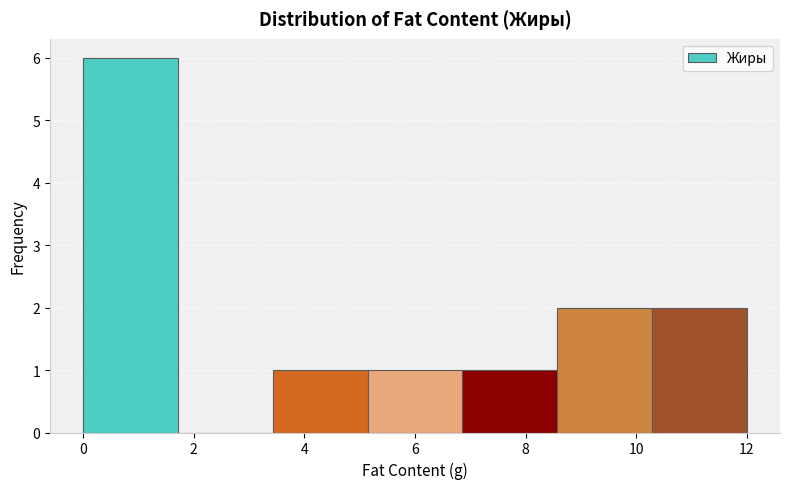

Over which range of the x-axis is the bar tallest?

0.0 to 1.8